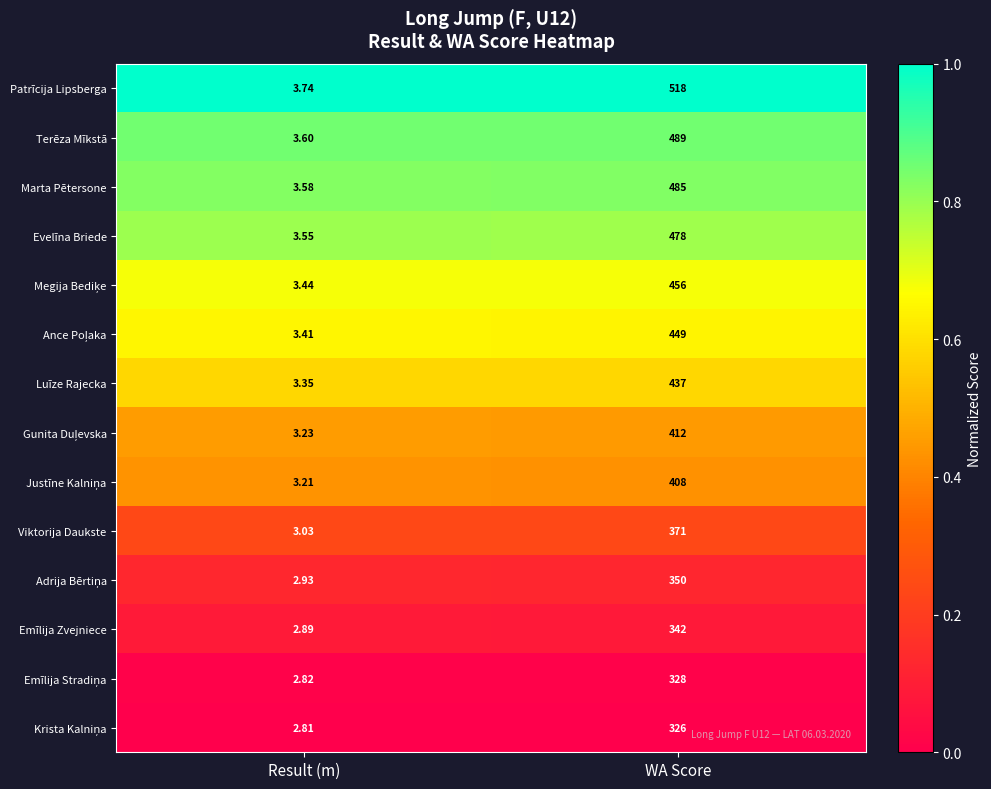

Which series has the largest range (max minus min)?

Patrīcija Lipsberga